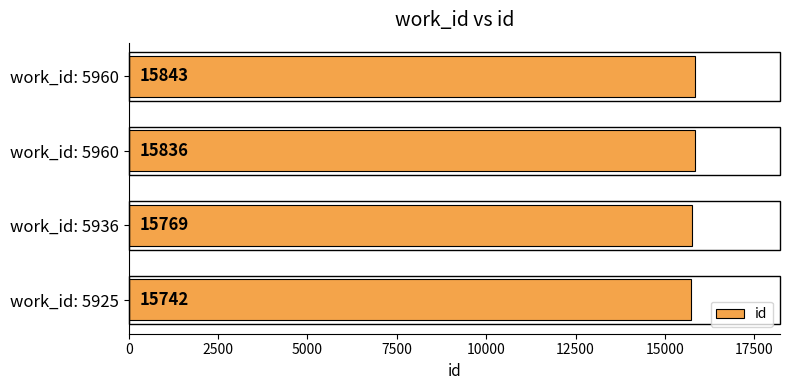

Does the chart contain any negative values?

No